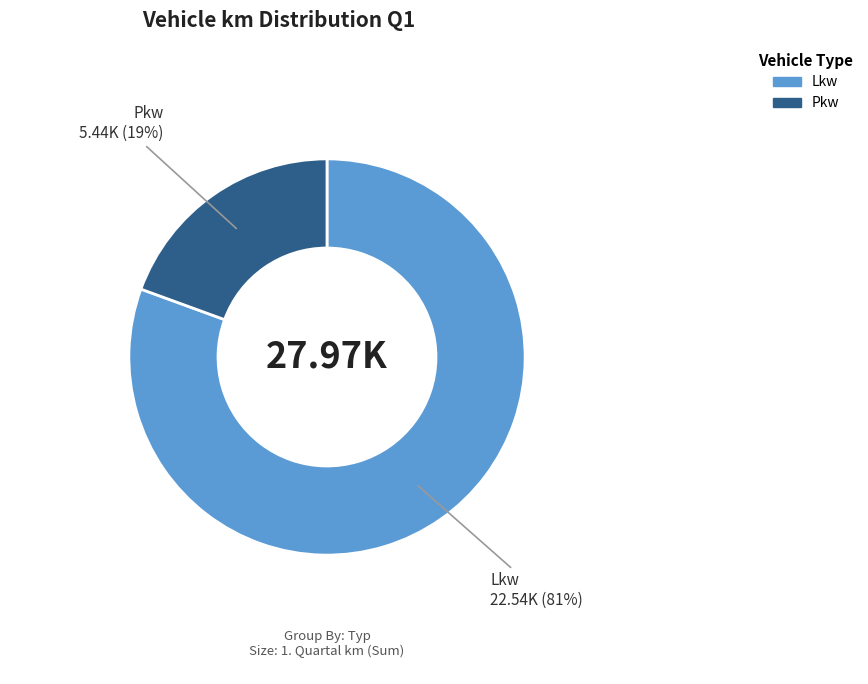

To the nearest percent, what is the average slice percentage?

50%